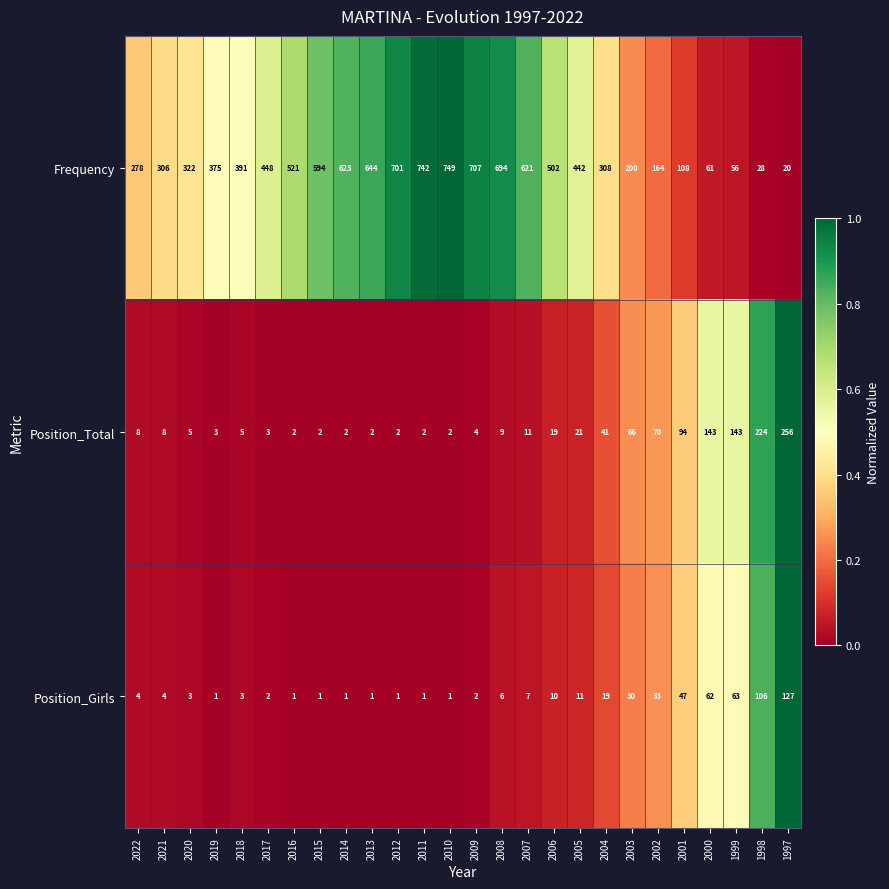

Which category has the highest value in the Position_Total series?

1997